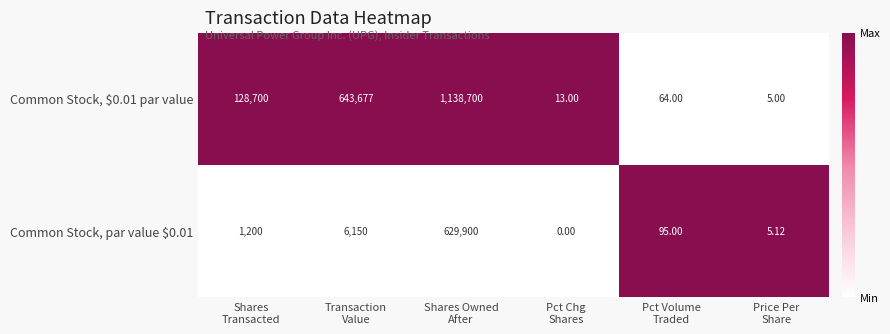

List the series in order of their overall mean, highest first.

Common Stock, $0.01 par value, Common Stock, par value $0.01